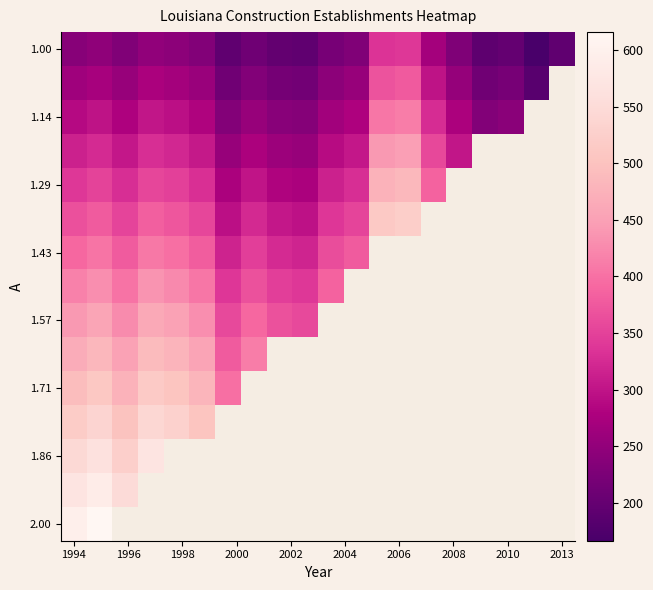

How many values in the 1.00 series exceed 230?

9